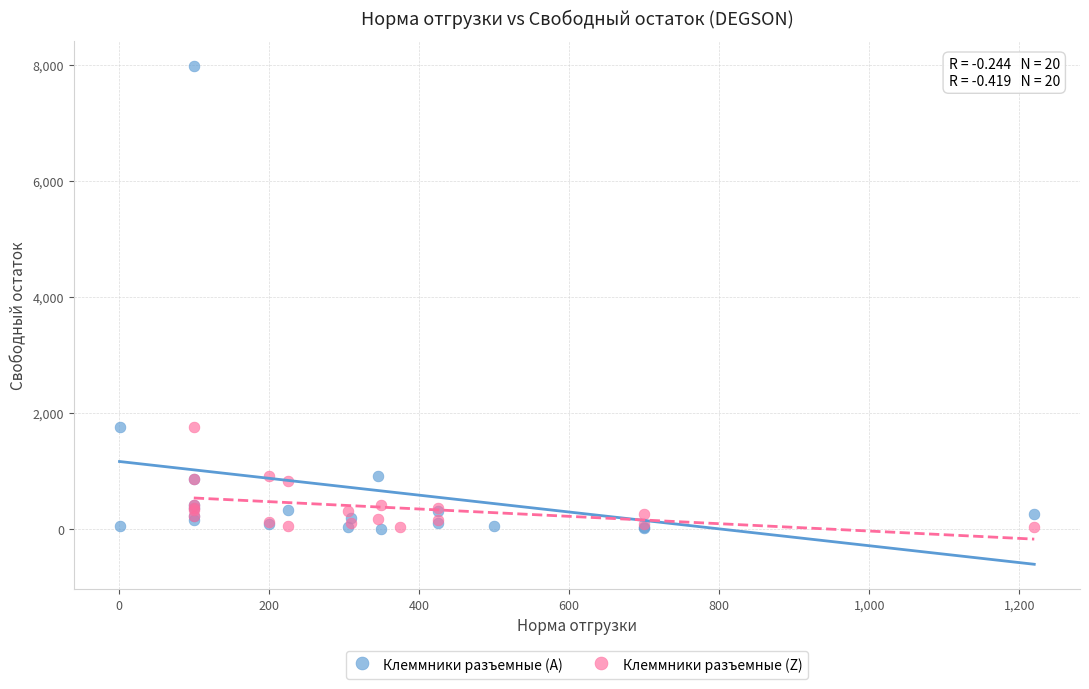

What are all the series names shown in the legend?

Клеммники разъемные (A), Клеммники разъемные (Z)